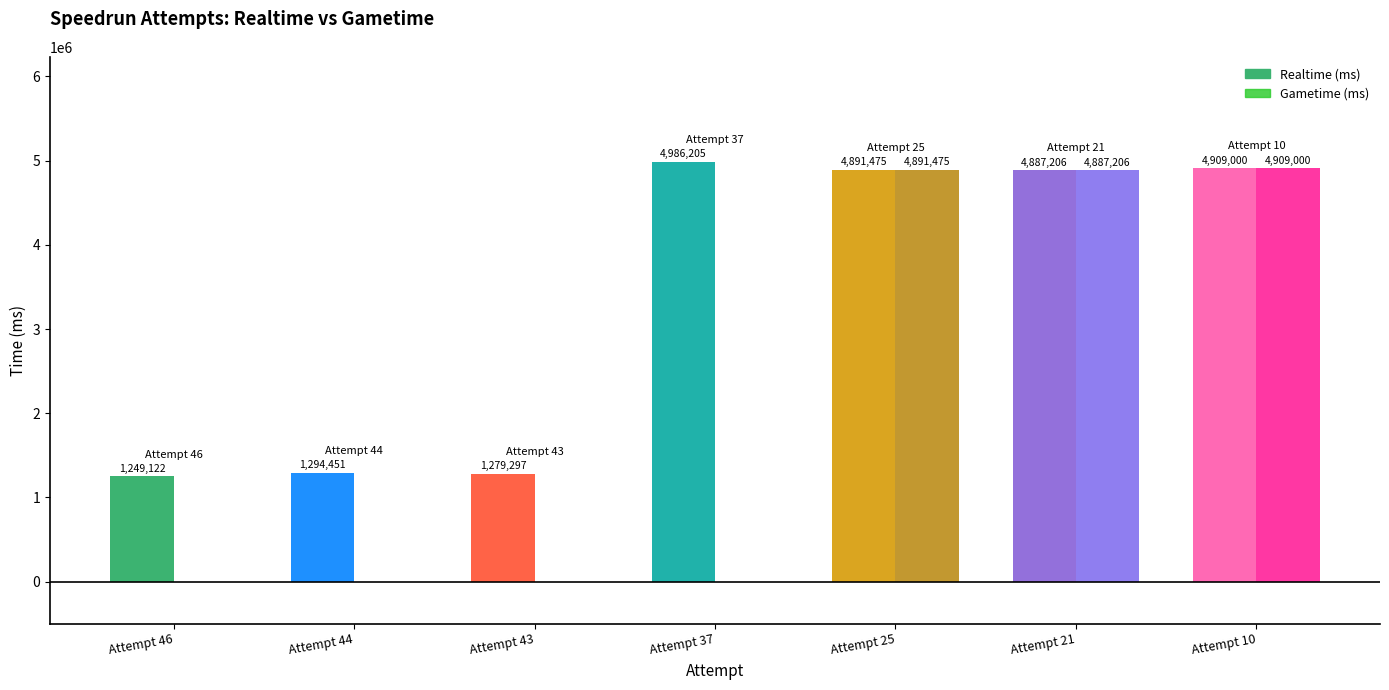

What is the value of the Gametime (ms) bar at the 7th from the left?

4909000